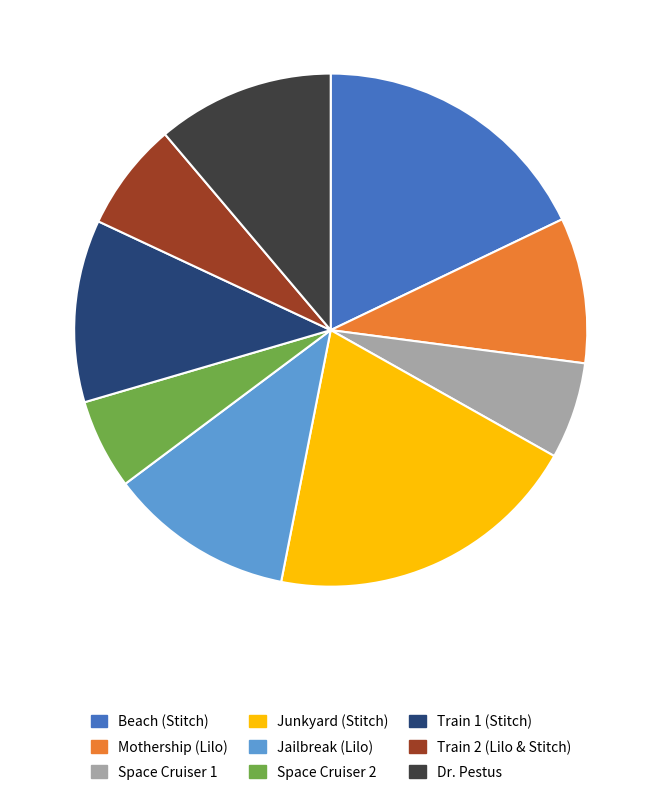

Does Jailbreak (Lilo) account for over 50% of the chart?

No